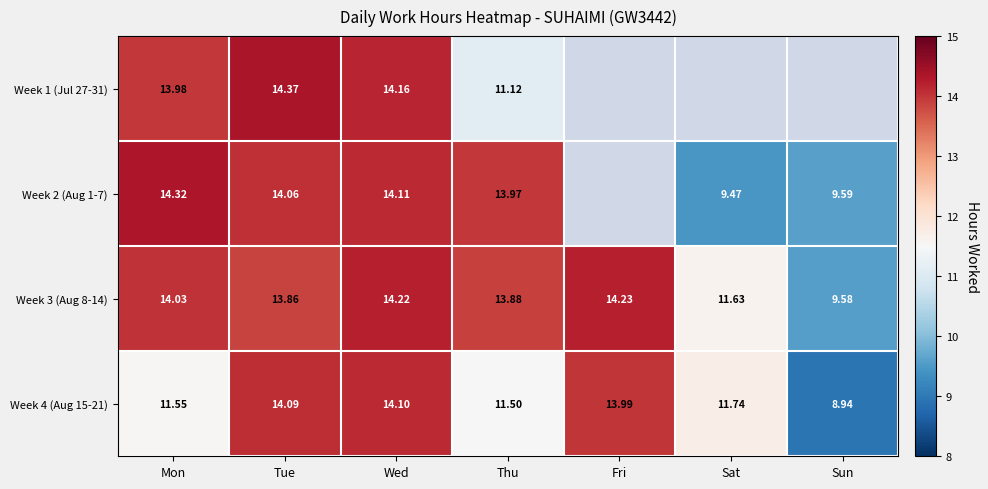

Rank the categories by Week 3 (Aug 8-14) value from lowest to highest.

Sun, Sat, Tue, Thu, Mon, Wed, Fri